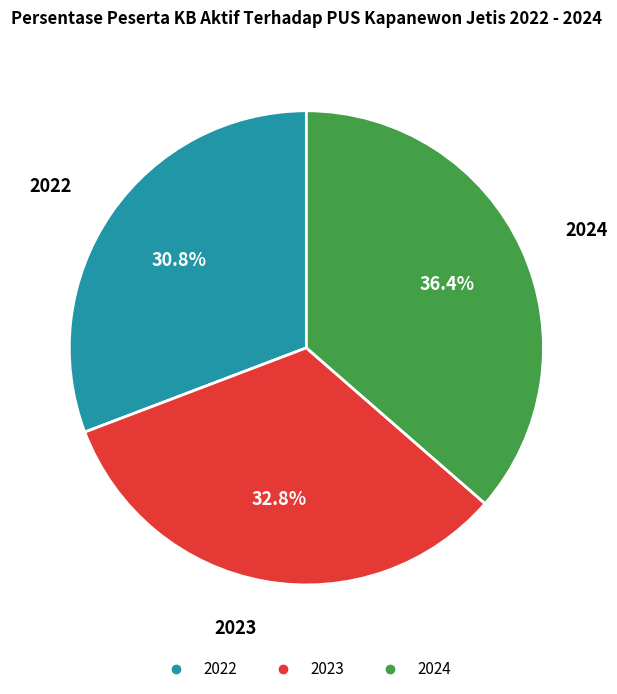

To the nearest percent, what is the difference between the 2022 and 2023 slice percentages?

2%